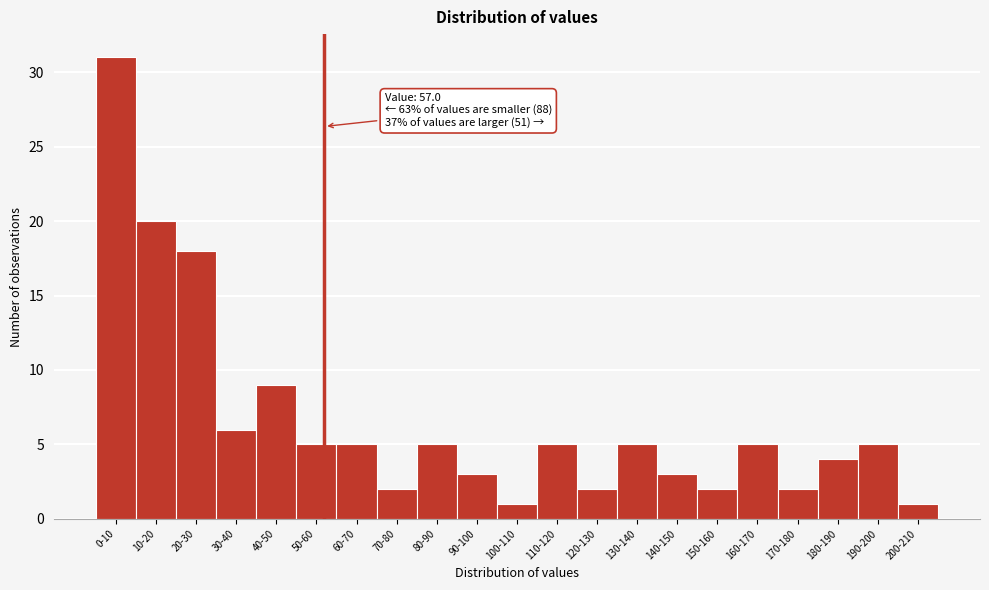

Reading left to right, what are all the values shown in this chart?

31	20	18	6	9	5	5	2	5	3	1	5	2	5	3	2	5	2	4	5	1